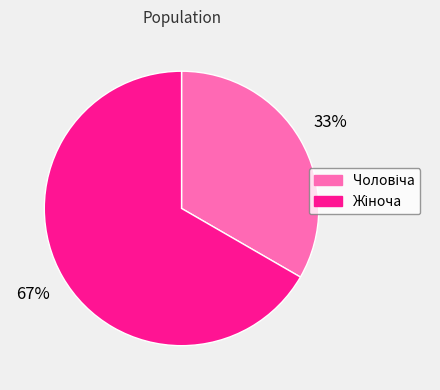

Is there any slice that represents more than half of the pie?

Yes